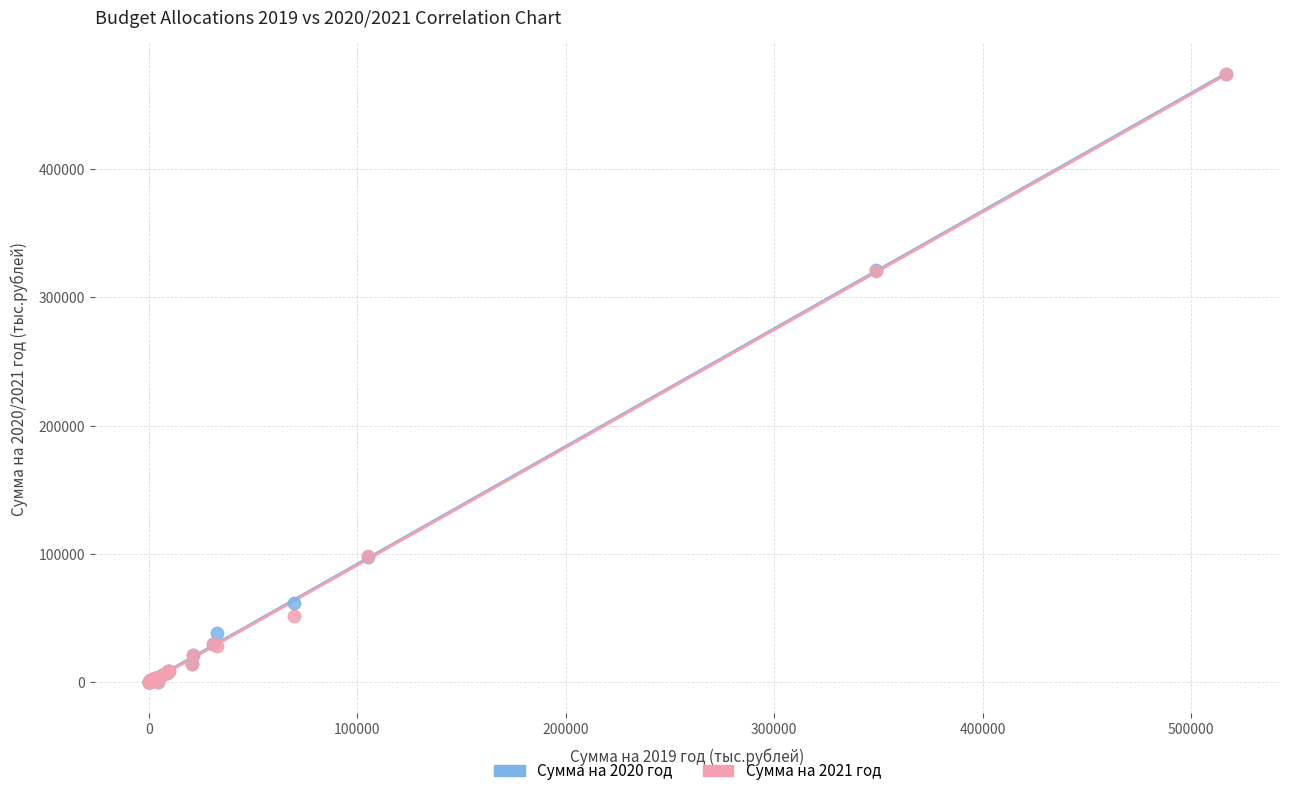

What are all the series names shown in the legend?

Сумма на 2020 год, Сумма на 2021 год